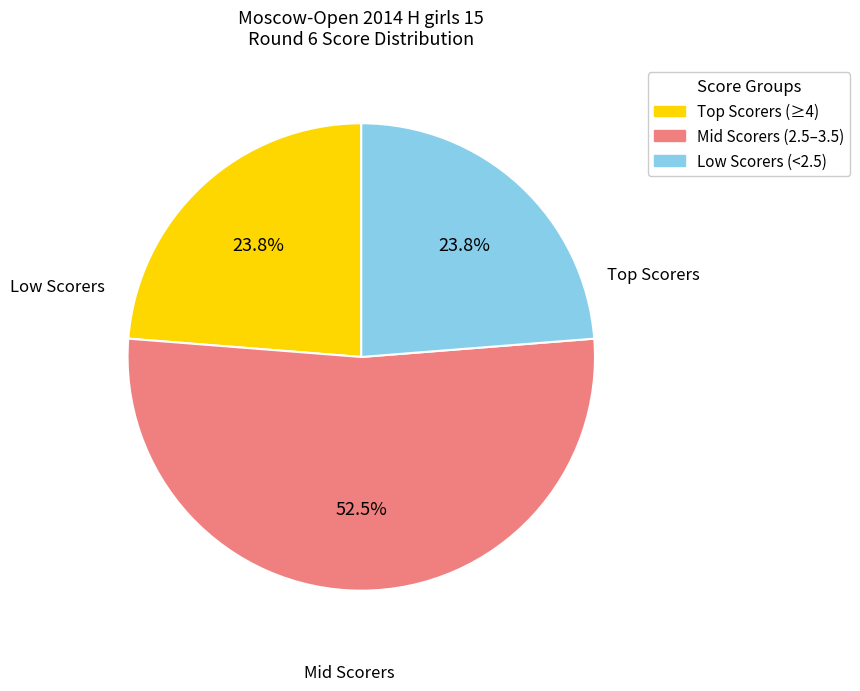

Does any single category account for the majority?

Yes